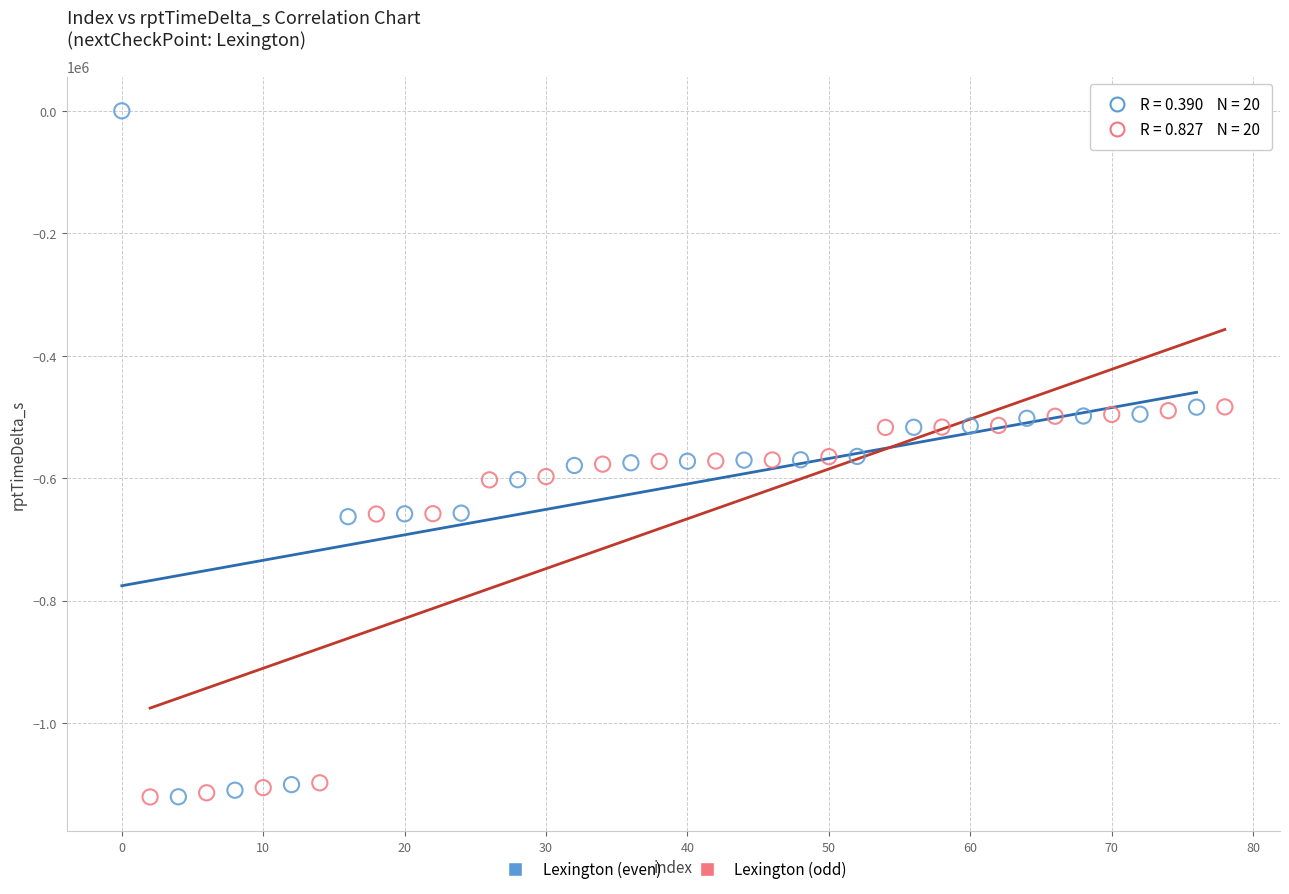

What are all the series names shown in the legend?

Lexington (even), Lexington (odd)